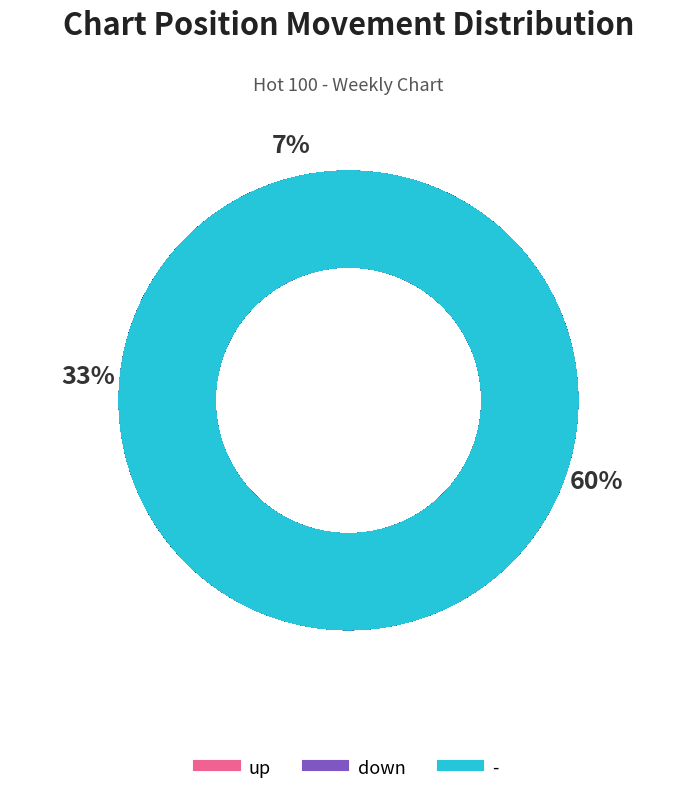

The down slice represents 43% of the pie. True or false?

False